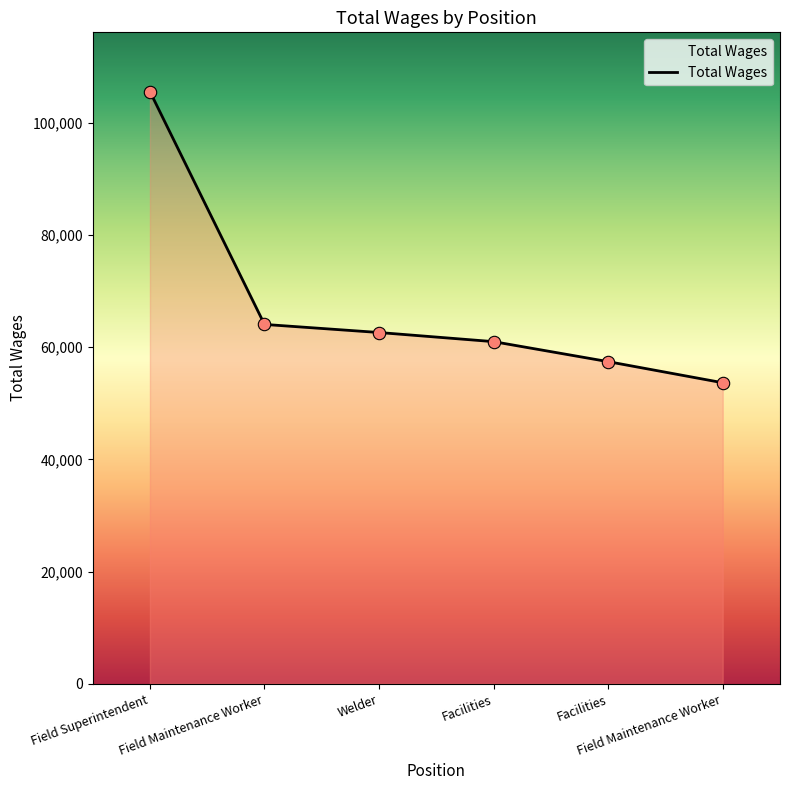

What is the change in value from Facilities to Field Maintenance Worker?

-3763